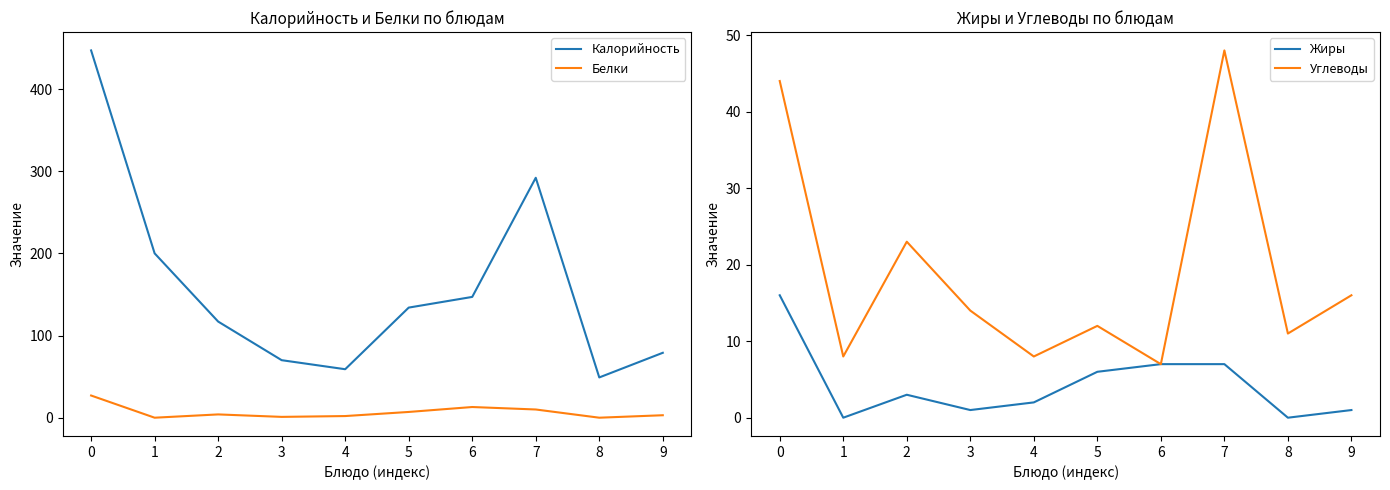

How many lines are shown in the chart?

4